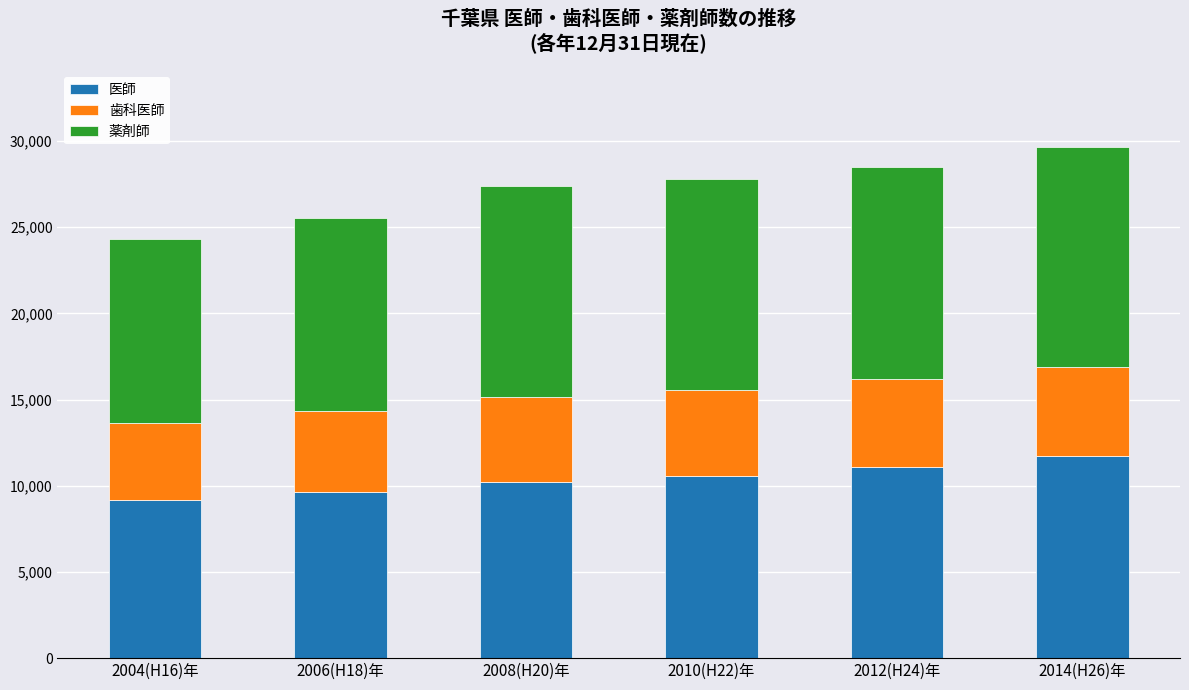

What is the difference between the 医師 values at 2014(H26)年 and 2006(H18)年?

2073